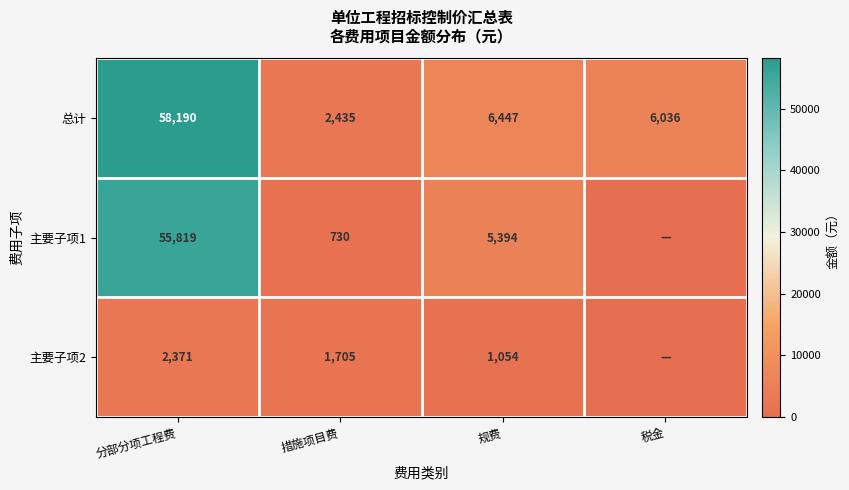

True or false: 主要子项1 has a value of 9409 at 规费.

False